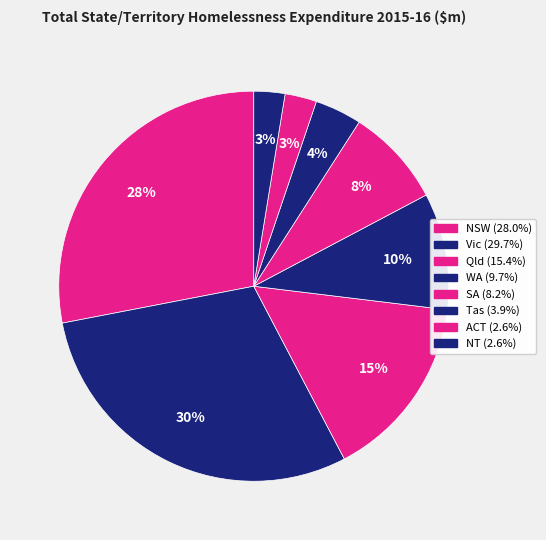

To the nearest percent, what is the average slice percentage?

12%